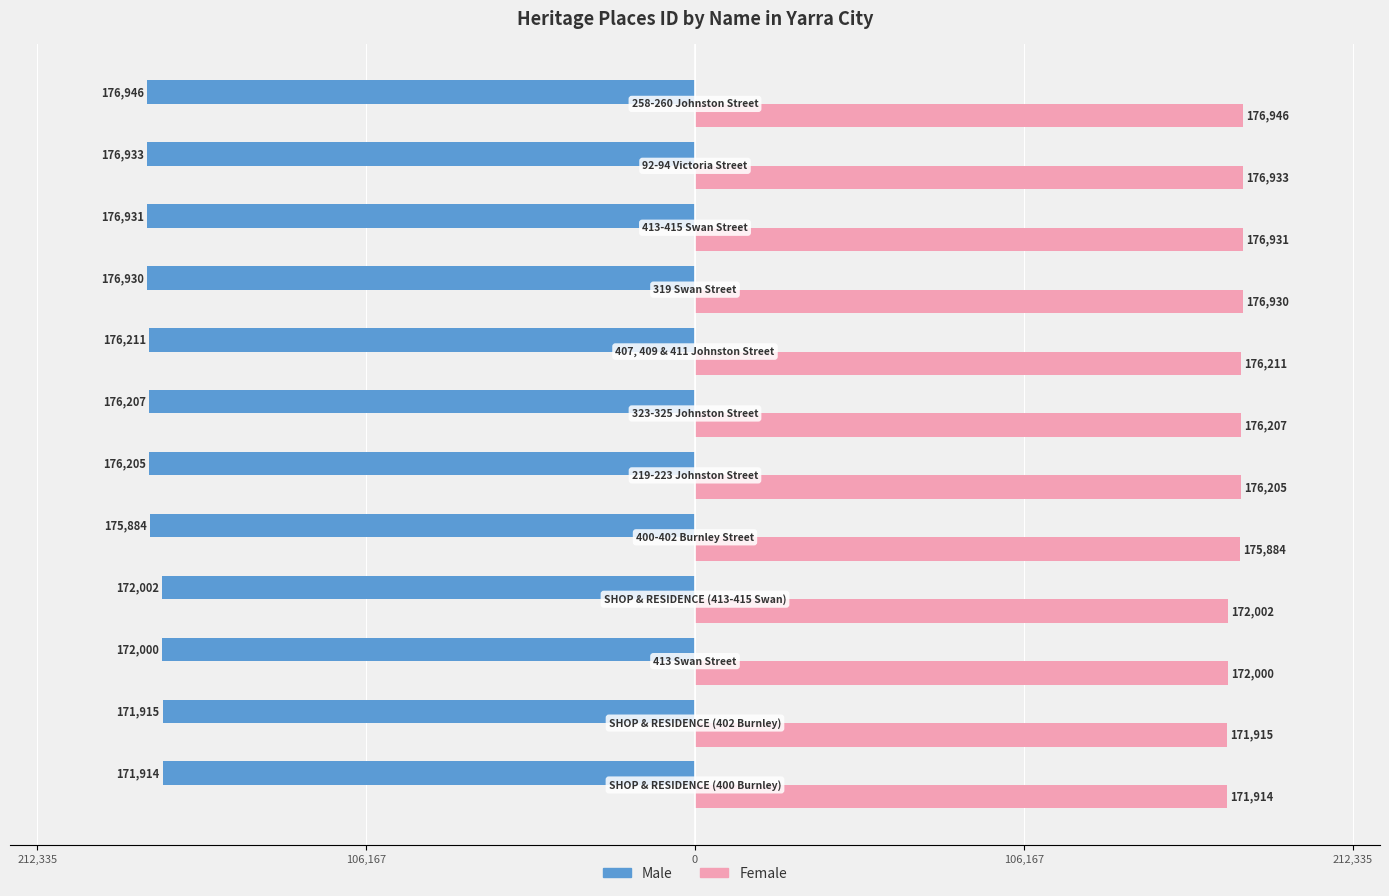

What are all the series names shown in the legend?

Male, Female